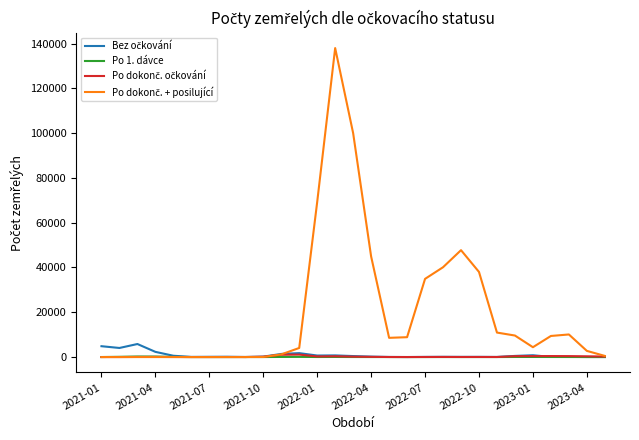

Is this an area chart (filled region under the line)?

No